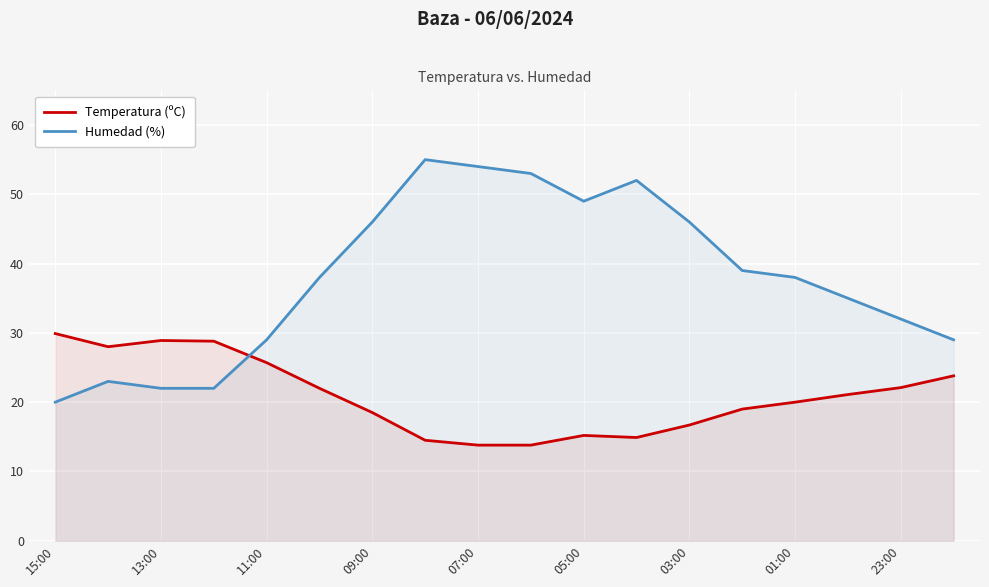

The value of Temperatura (ºC) at 9 is 13.8. True or false?

True